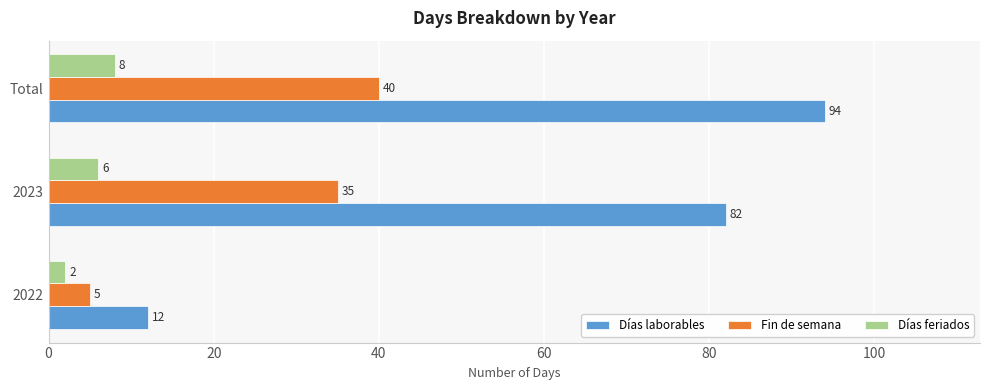

What is the approximate value of Fin de semana at 2023?

35